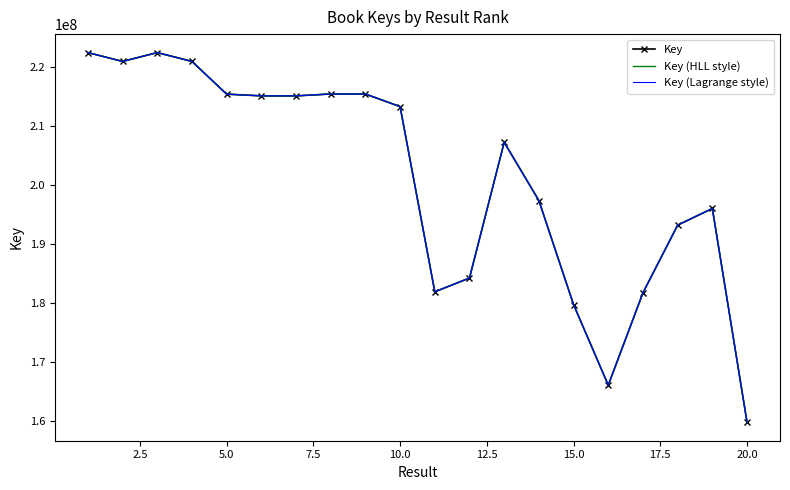

How many values in the Key (HLL style) series exceed 213334197?

9